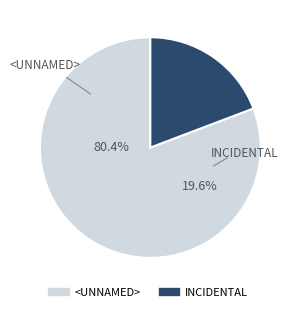

Is <UNNAMED> the majority of the pie?

Yes